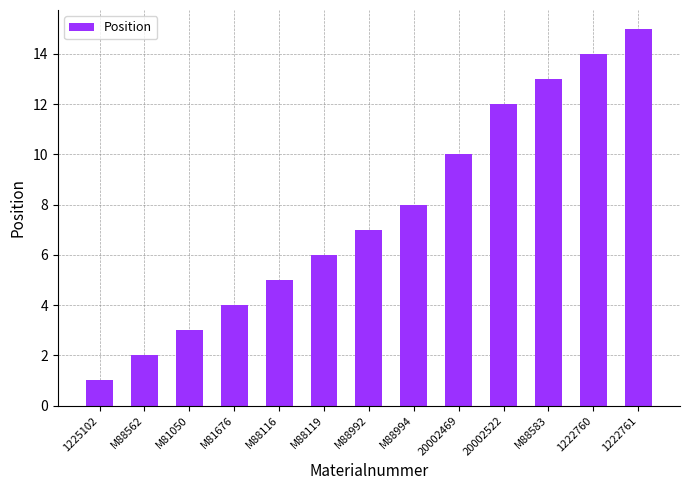

What is the label of the 8th bar from the right?

M88119